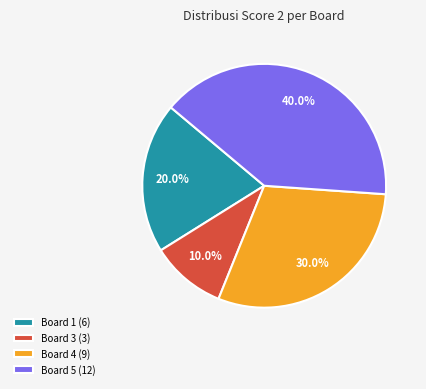

Combined, do Board 3 (3) and Board 1 (6) account for over 50%?

No